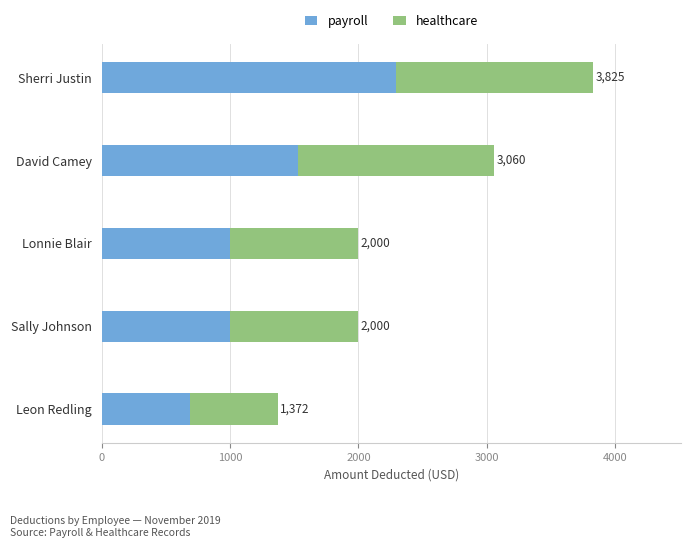

What are all the series names shown in the legend?

payroll, healthcare